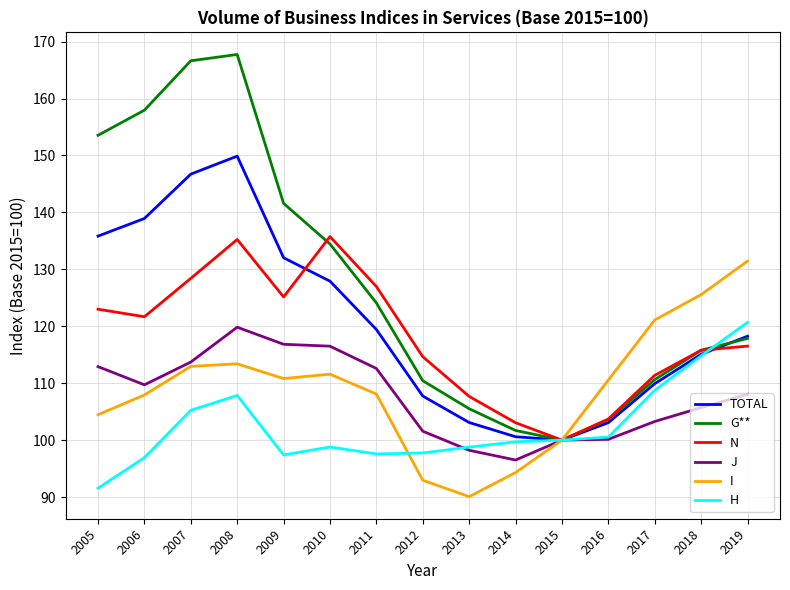

What is the spread (max minus min) of values at 2008?

59.9